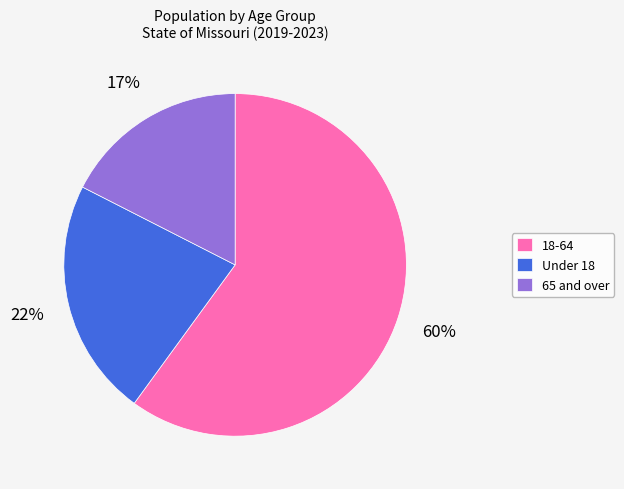

To the nearest percent, what is the average slice percentage?

33%